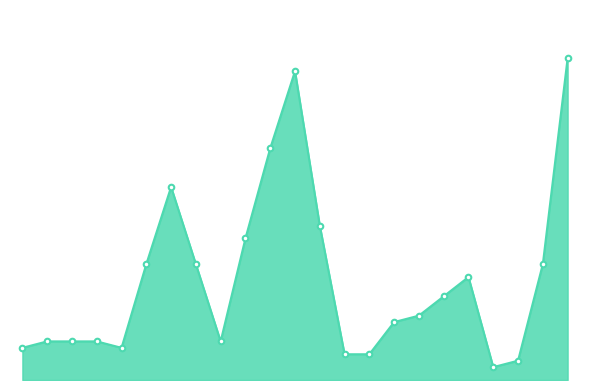

Is this an area chart (filled region under the line)?

Yes